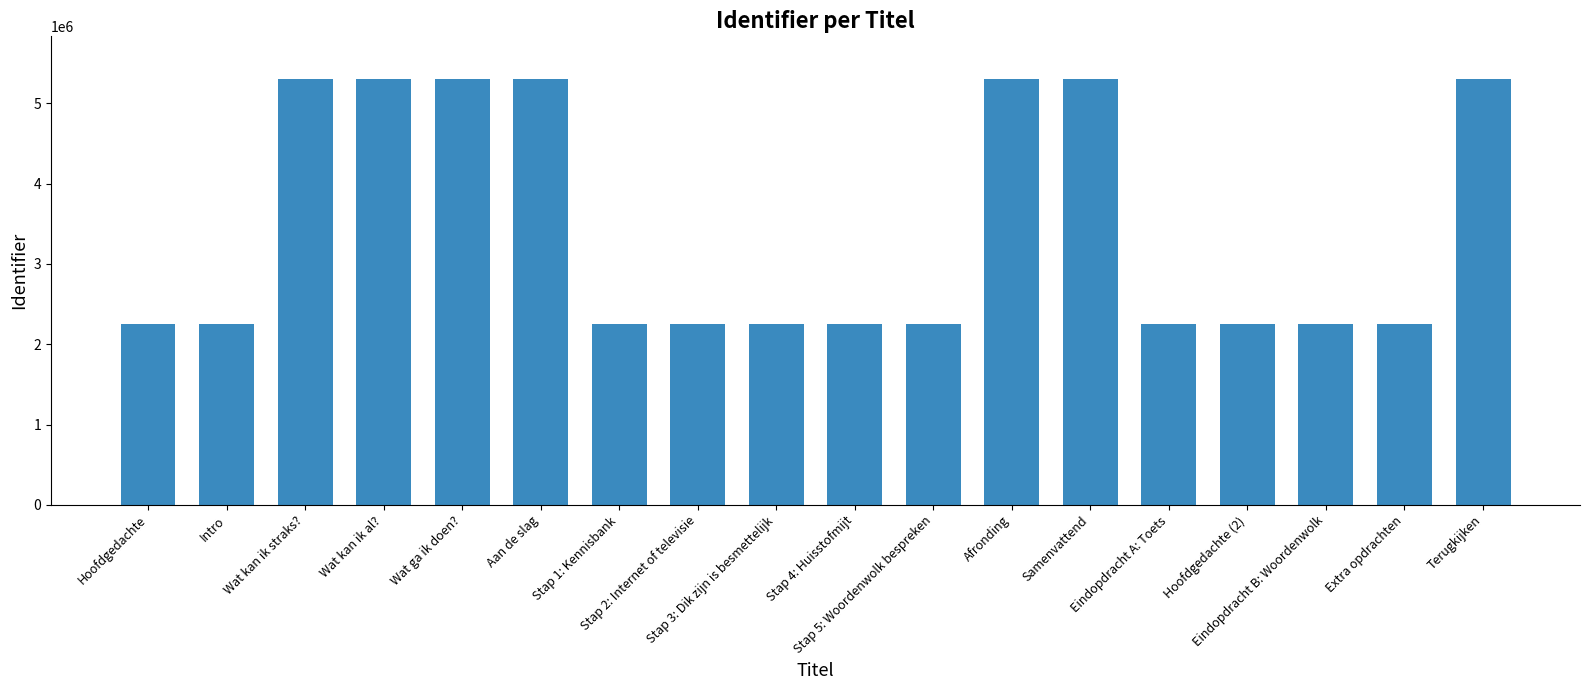

Read the value at Aan de slag.

5305551